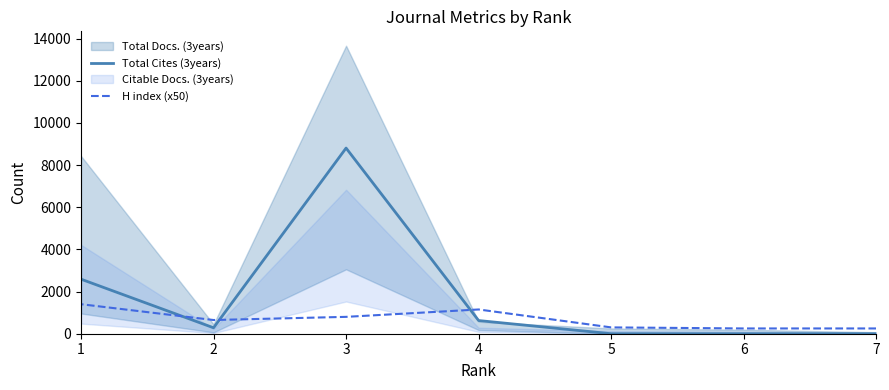

Which series has the largest total across all categories?

Total Cites (3years)